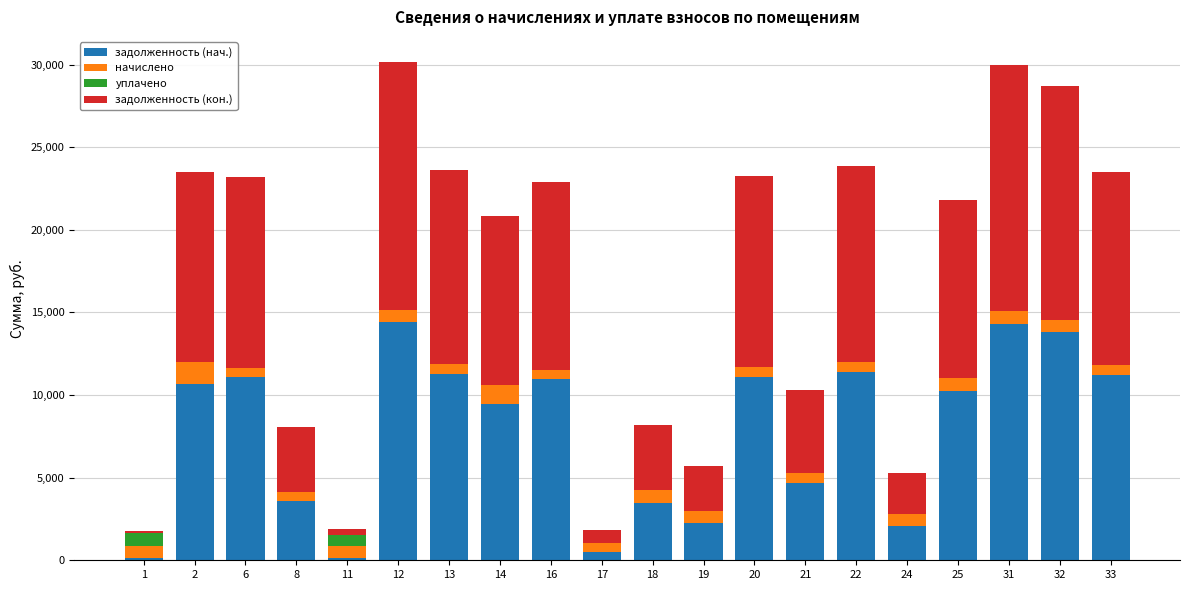

What is the total value across all series at 19?

5679.5